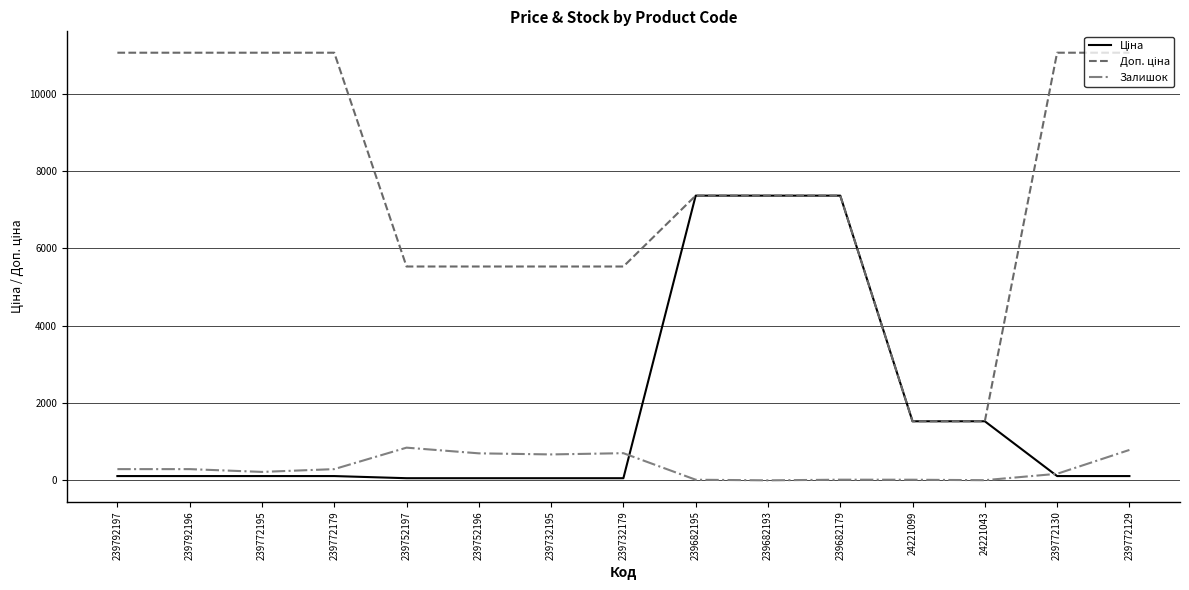

What is the greatest value displayed?

11055.0